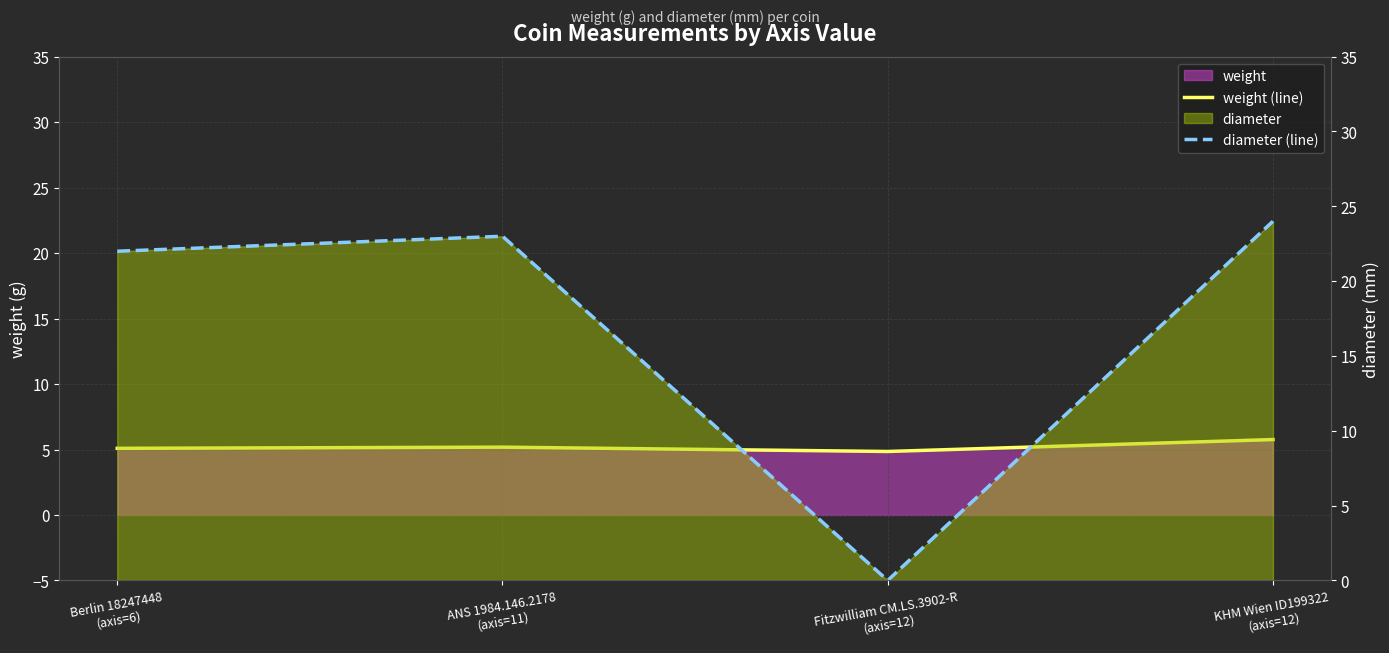

What is the difference between the weight (line) values at KHM Wien ID199322
(axis=12) and ANS 1984.146.2178
(axis=11)?

0.6